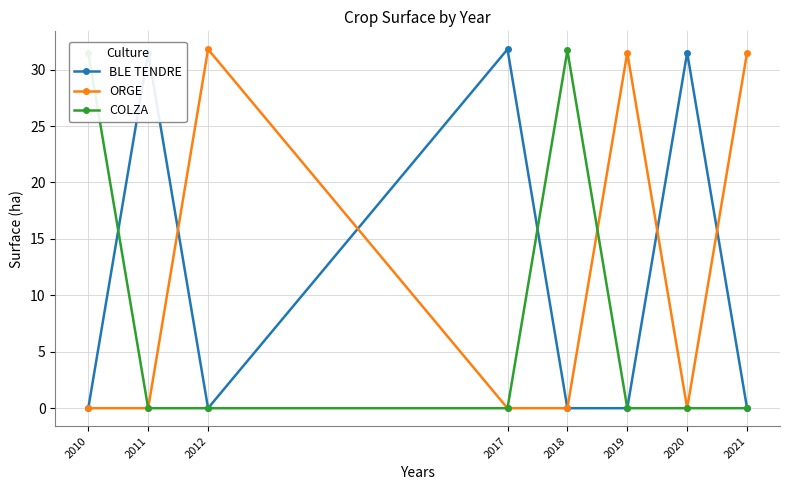

The value of BLE TENDRE at 2010 is -21.6. True or false?

False